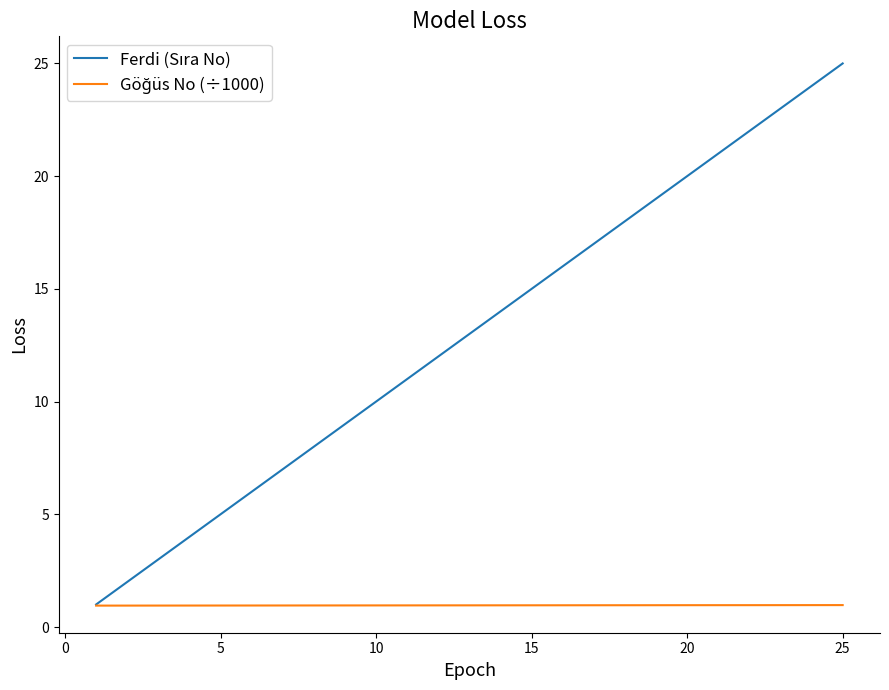

Is this an area chart (filled region under the line)?

No